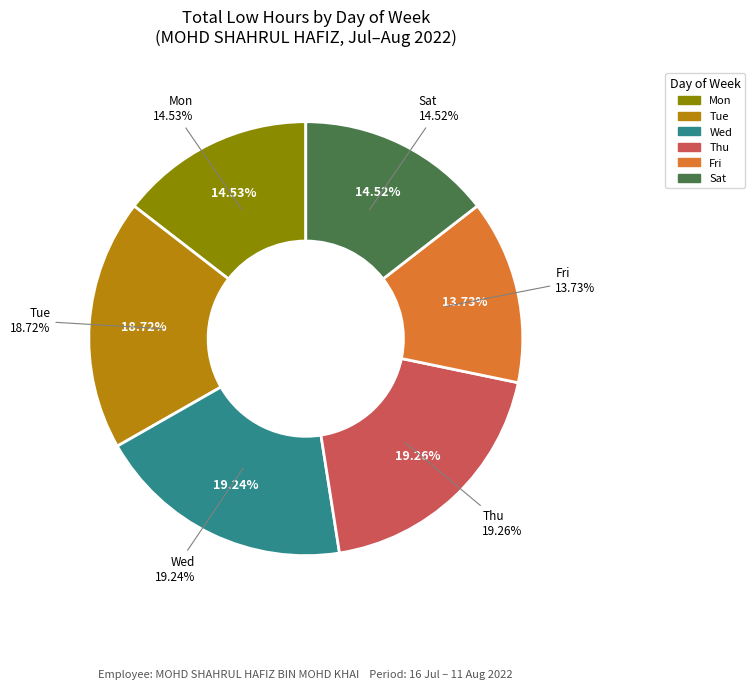

Do 29-Fri and 25-Mon together represent more than half of the pie?

No